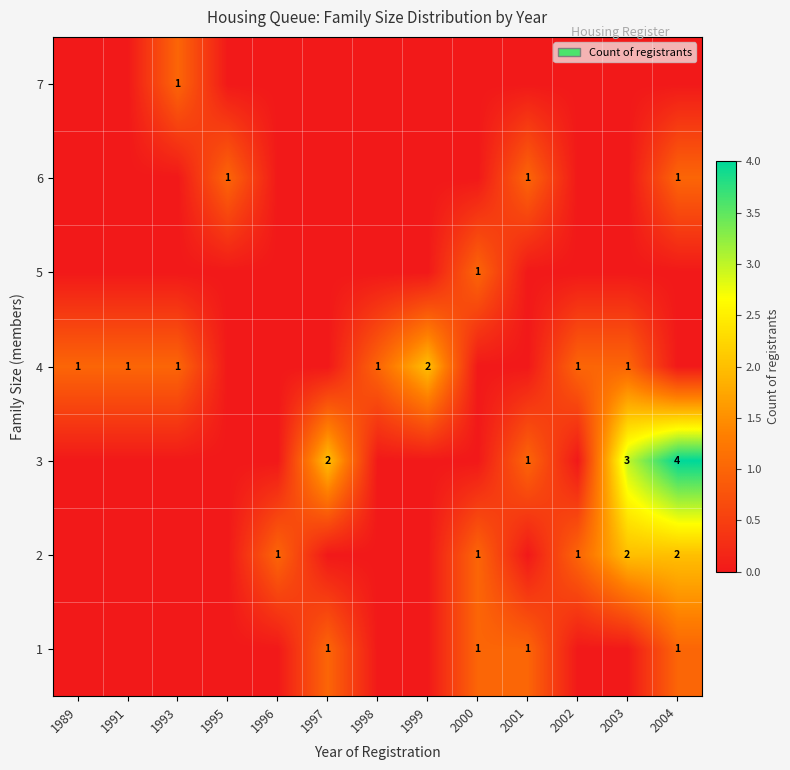

Which category has the highest value across all series?

2004